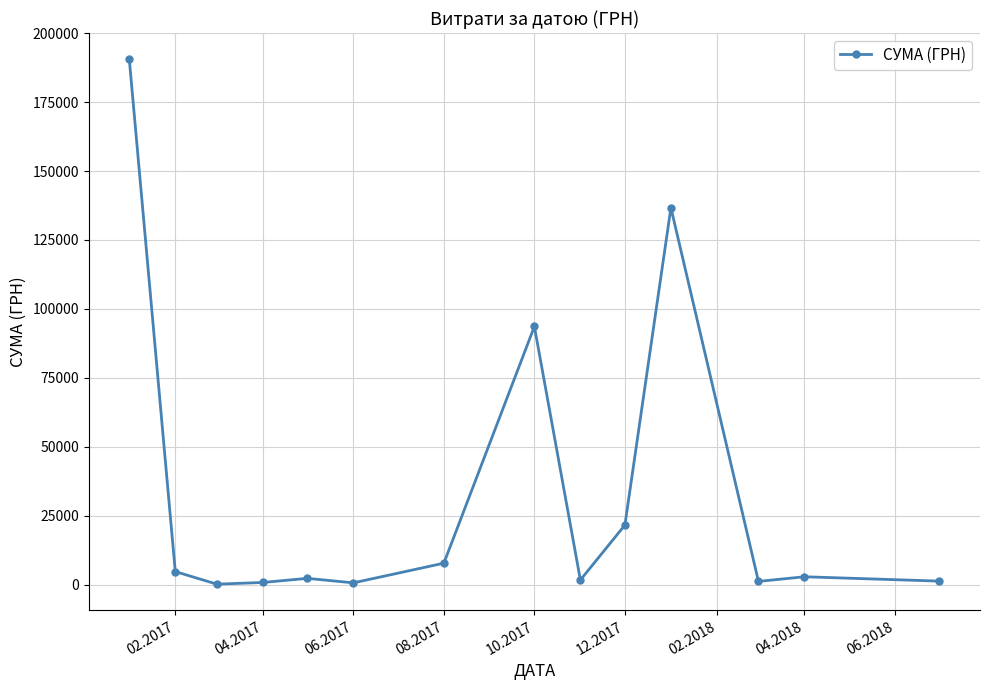

True or false: the data has more than 0 interior local peaks.

True